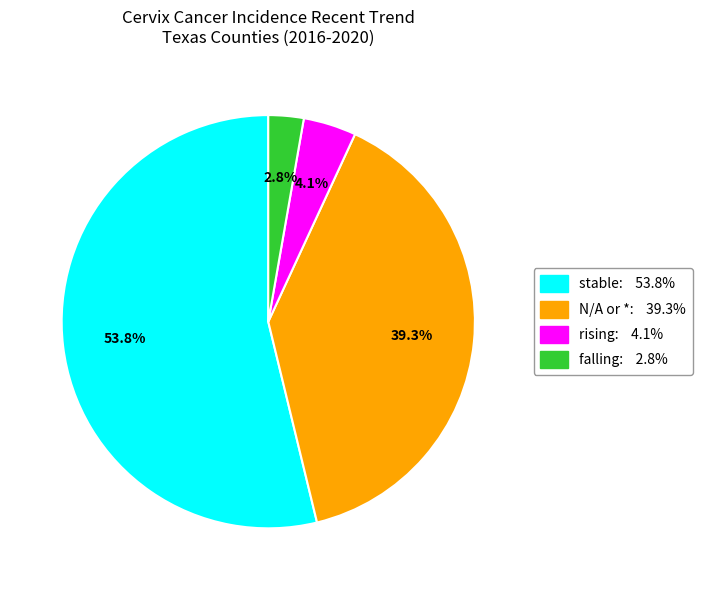

Does any single category account for the majority?

Yes